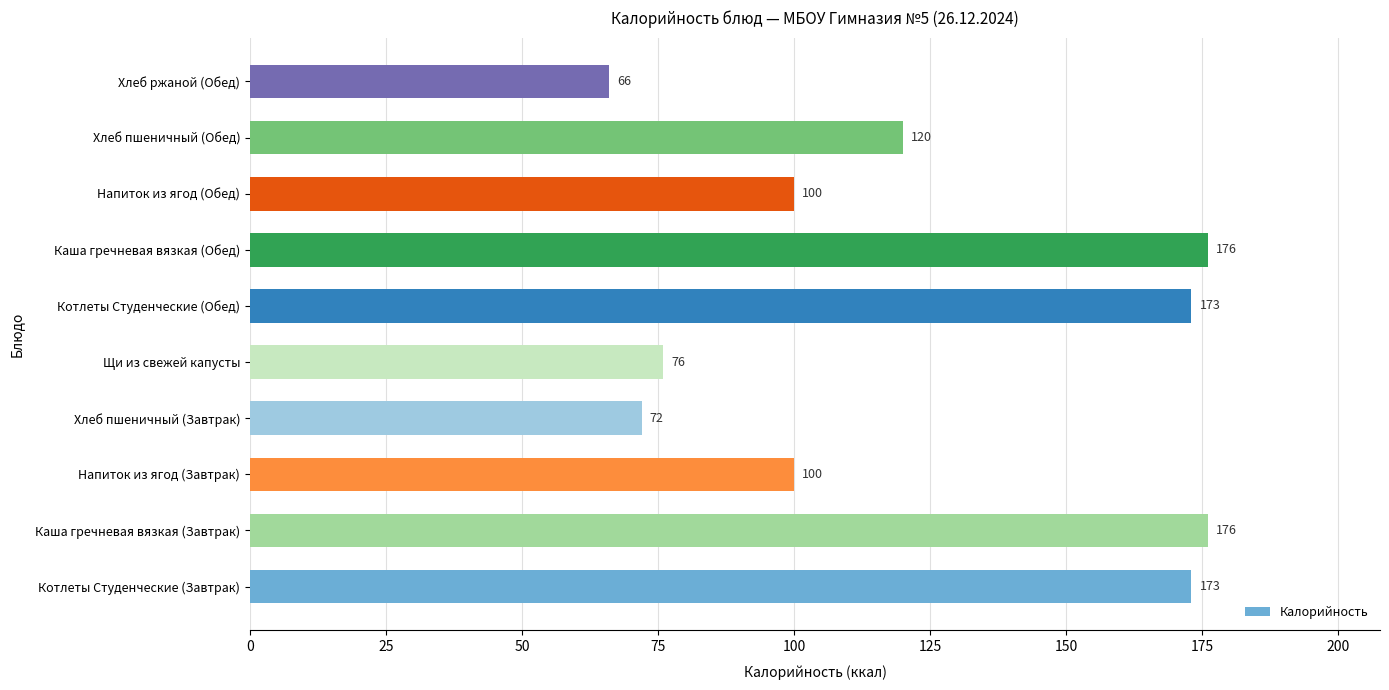

What is the change in value from Каша гречневая вязкая (Завтрак) to Хлеб ржаной (Обед)?

-110